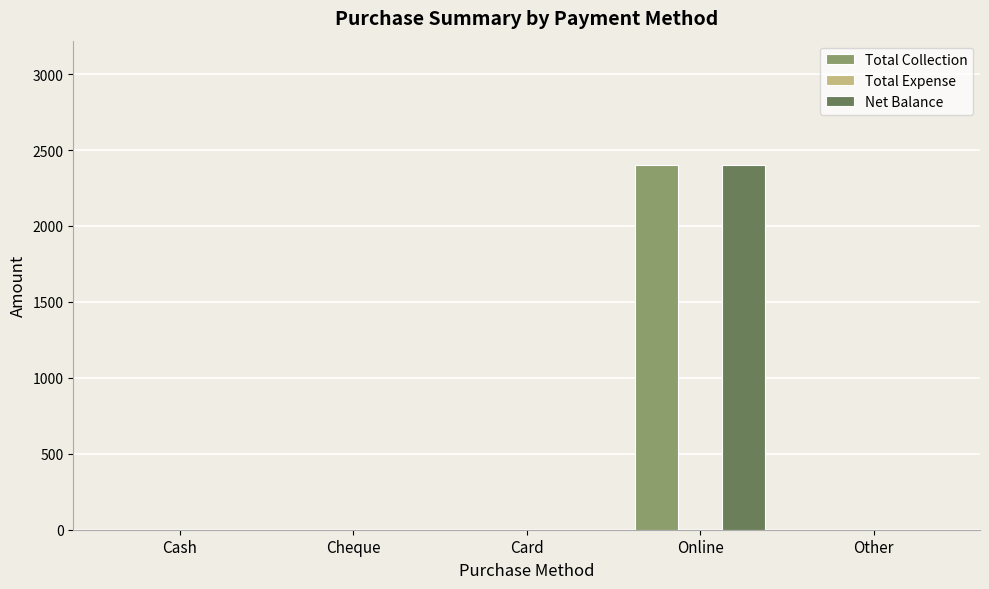

Count the number of categories in the chart.

5